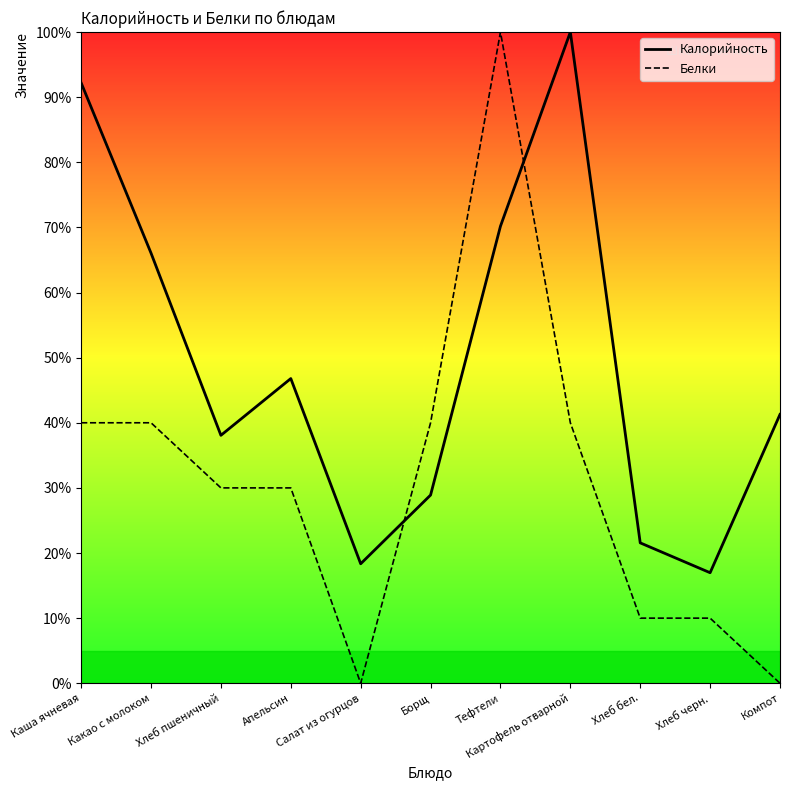

What is the label of the 11th point from the left?

Компот